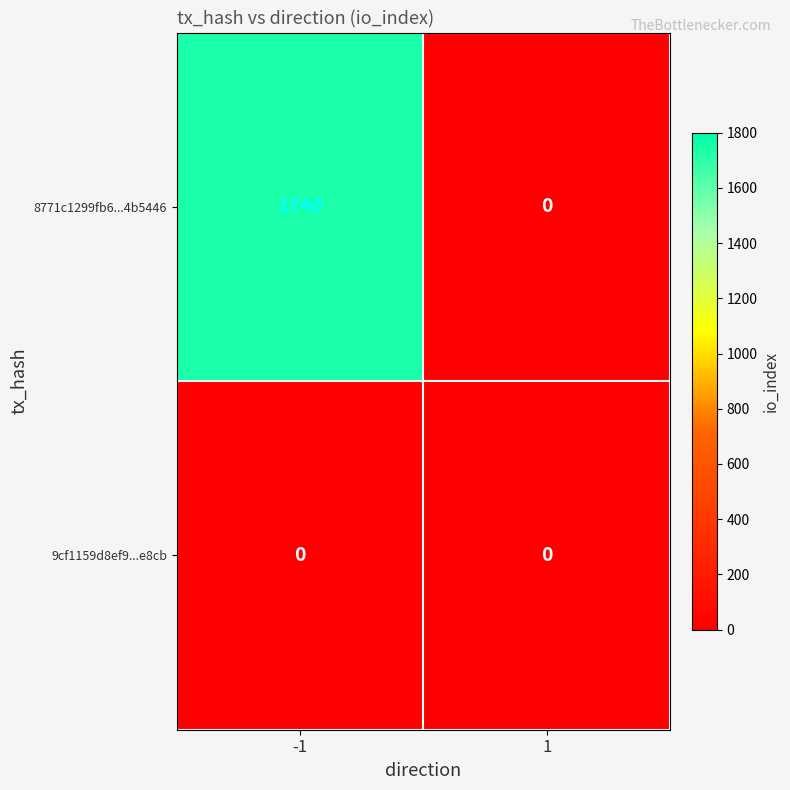

Which series has the largest total across all categories?

8771c1299fb6...4b5446